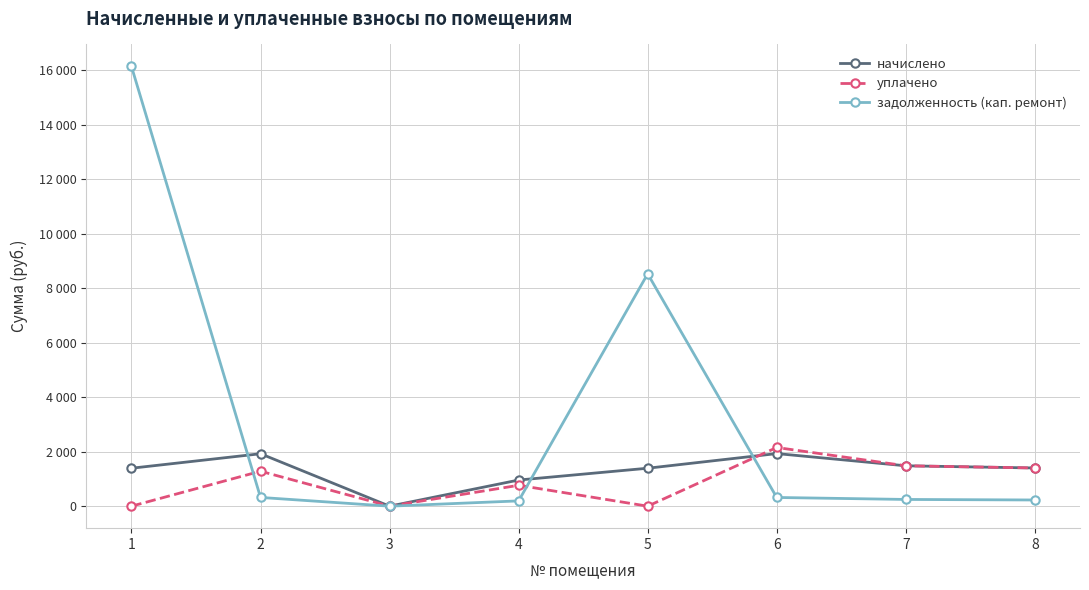

Is this an area chart (filled region under the line)?

No